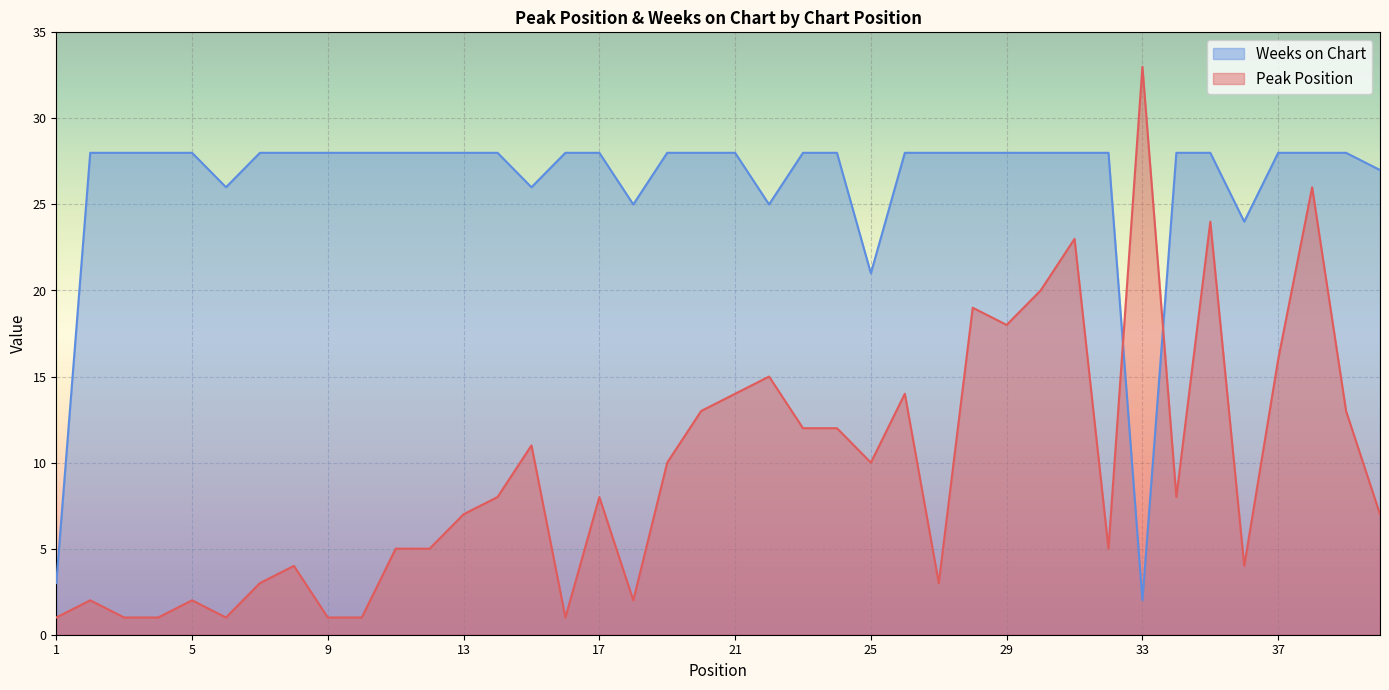

List the labels in order of Peak Position value, largest first.

33, 38, 35, 31, 30, 28, 29, 37, 22, 21, 26, 20, 39, 23, 24, 15, 19, 25, 14, 17, 34, 13, 40, 11, 12, 32, 8, 36, 7, 27, 2, 5, 18, 1, 3, 4, 6, 9, 10, 16